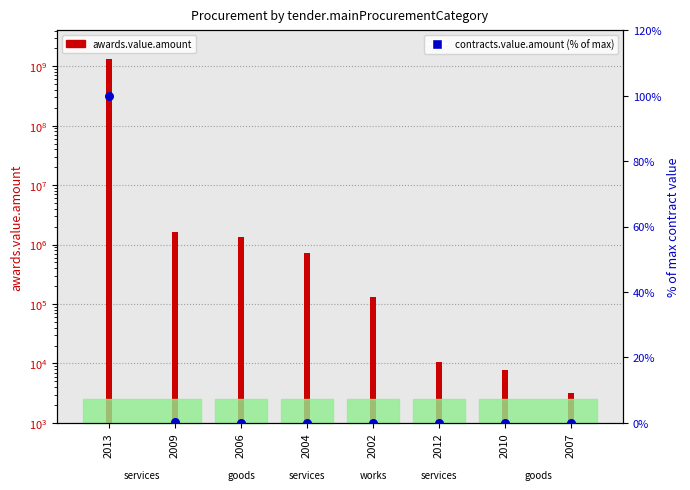

Which has a higher value, 2006 or 2010?

2006